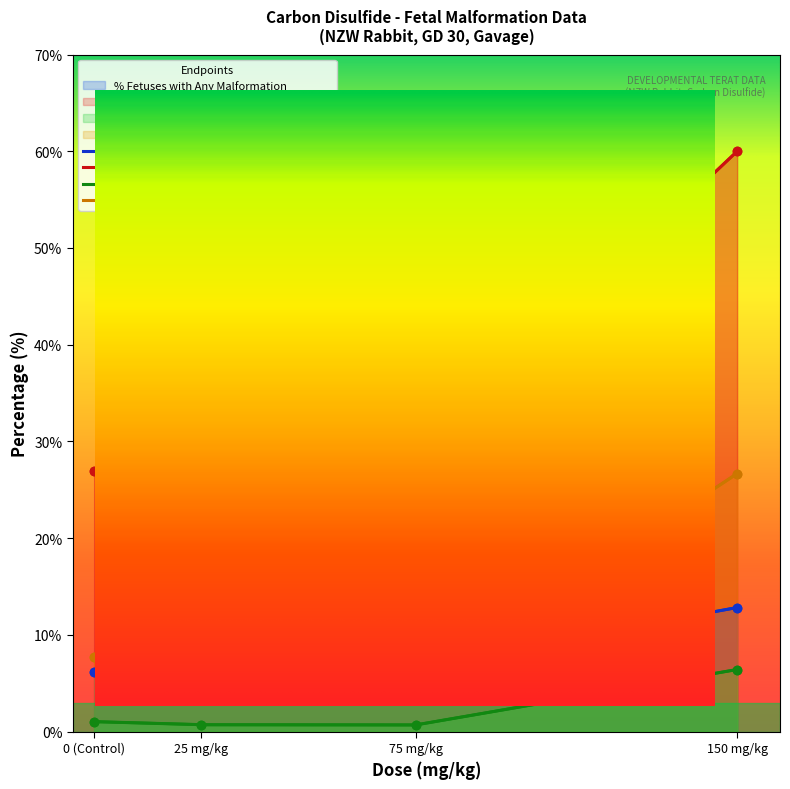

Reading left to right, transcribe all the data shown in this chart.

% Fetuses with Any Malformation: 0 (Control)=6.1	25 mg/kg=6.3	75 mg/kg=6.8	150 mg/kg=12.8
% Litters with Any Malformation: 0 (Control)=26.9	25 mg/kg=31.6	75 mg/kg=28.6	150 mg/kg=60.0
% Fetuses with Any External Malformation: 0 (Control)=1.0	25 mg/kg=0.7	75 mg/kg=0.7	150 mg/kg=6.4
% Litters with Any External Malformation: 0 (Control)=7.7	25 mg/kg=5.3	75 mg/kg=4.8	150 mg/kg=26.7